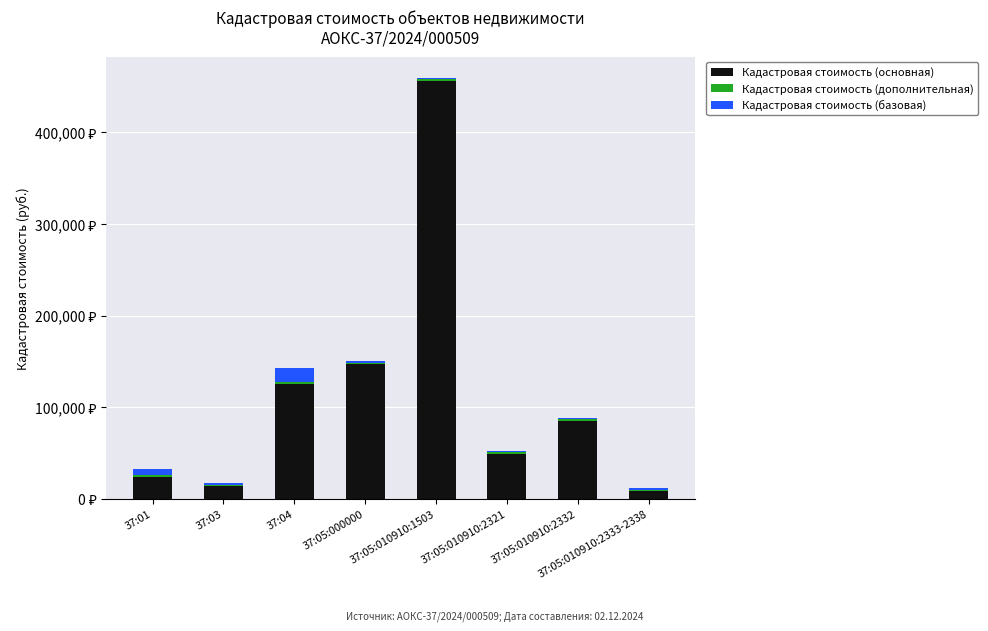

What is the sum of the Кадастровая стоимость (основная) values at 37:01 and 37:05:010910:2333-2338?

32939.8